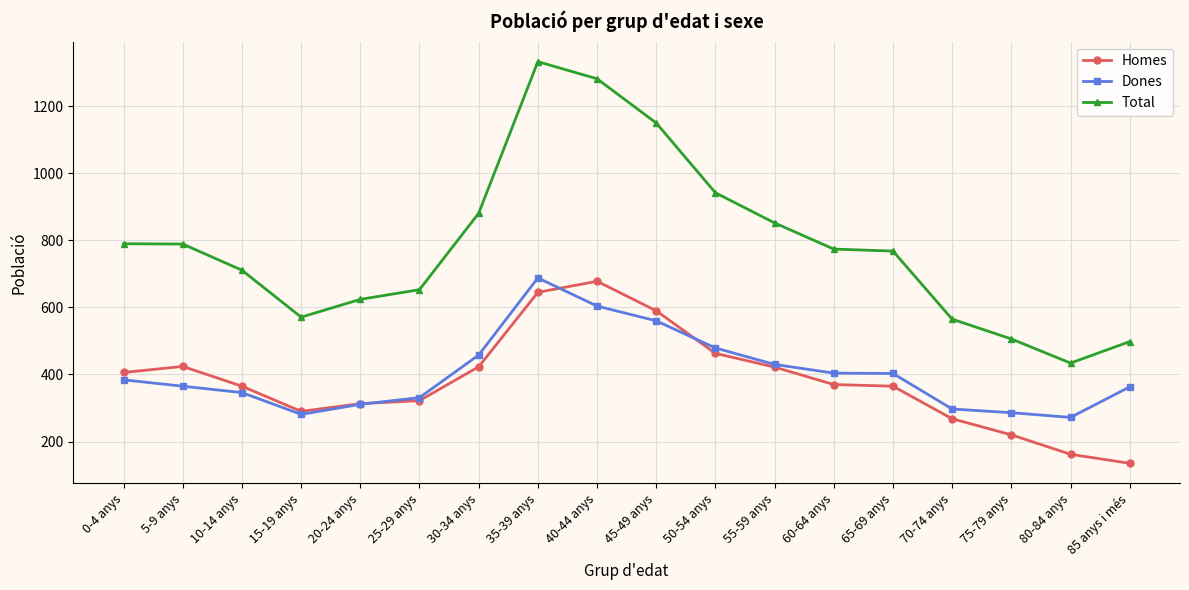

True or false: Total and Homes cross at least once.

False